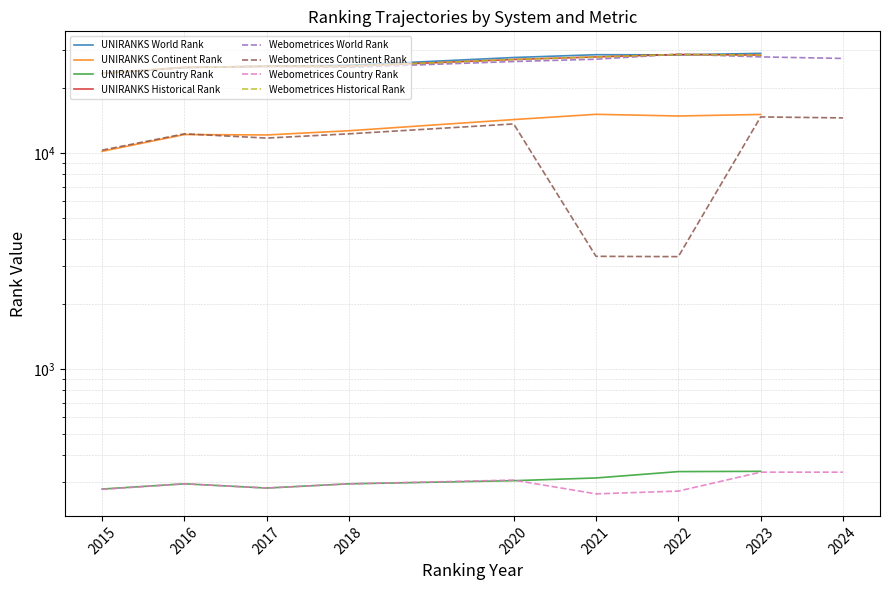

At which label is the value closest to 26195?

2018